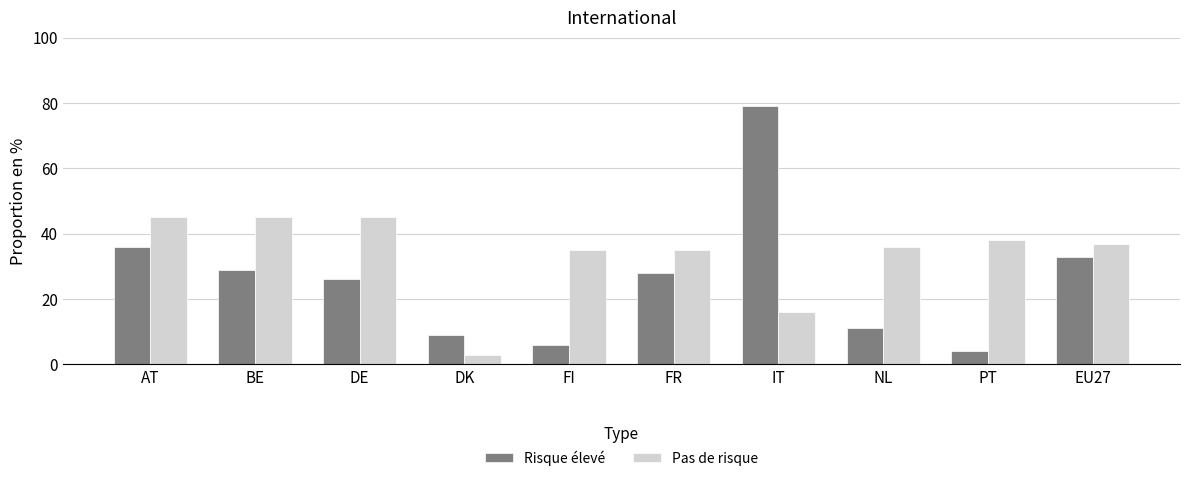

How many categories are shown in the chart?

10